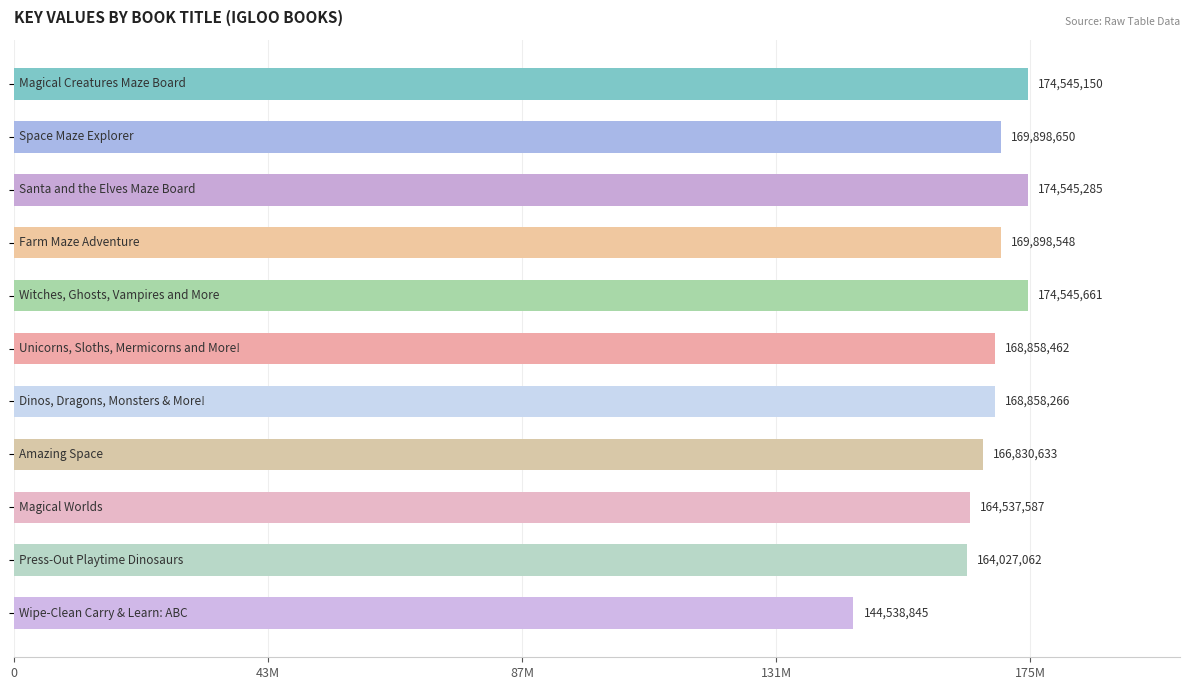

Are the bars horizontal?

Yes